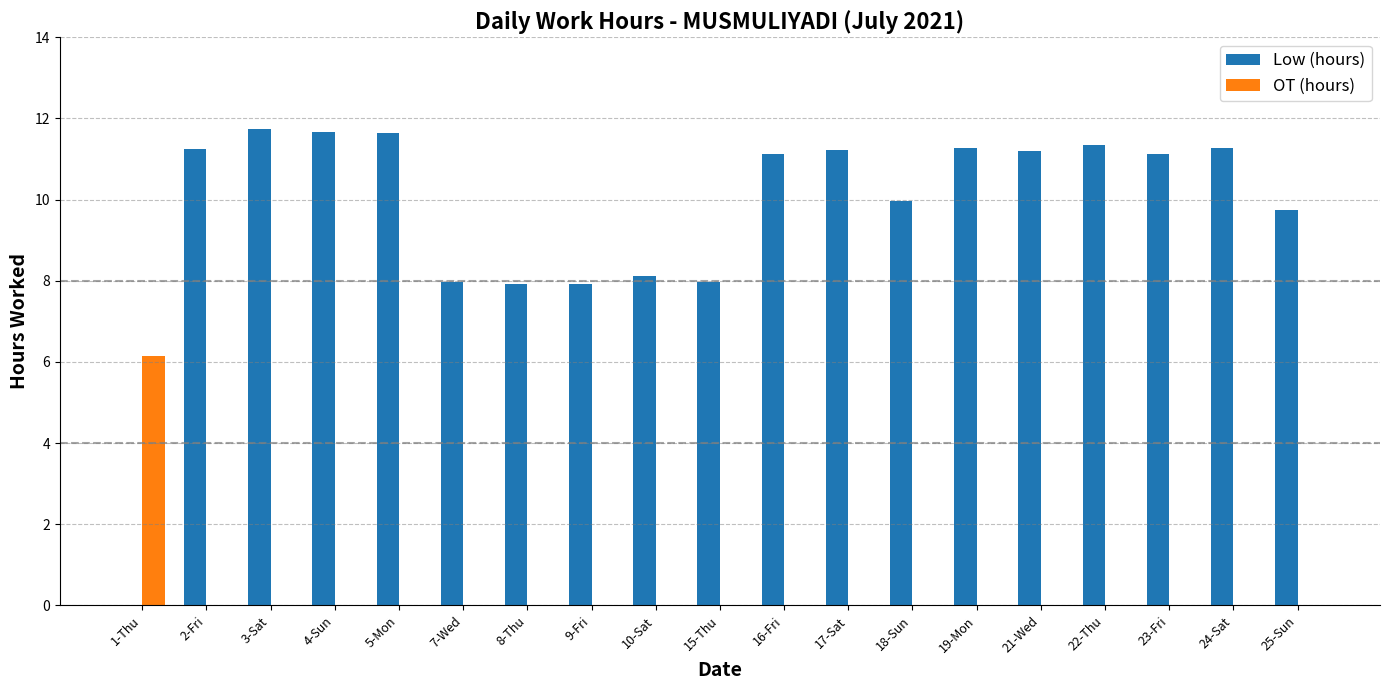

Which series has the largest total across all categories?

Low (hours)